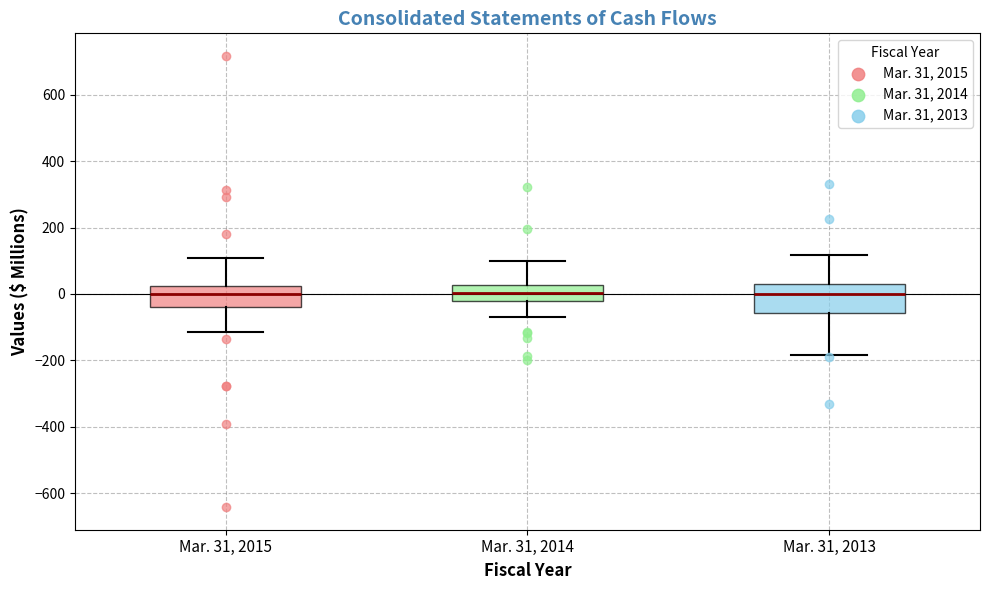

Where is the upper edge of the box for Mar. 31, 2014 on the y-axis? The values are not printed on the chart, so give them approximately, as read against the axis.

20